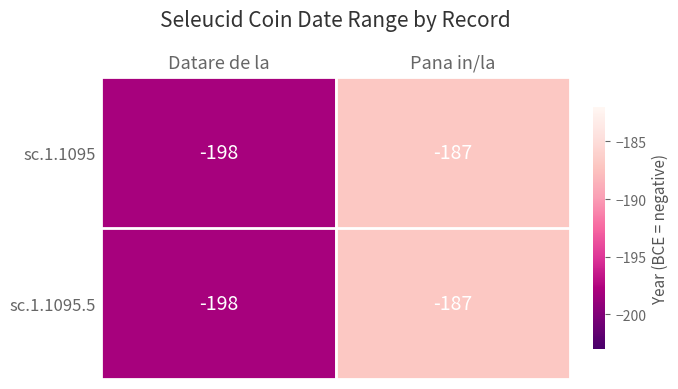

What is the total value across all series at Datare de la?

-396